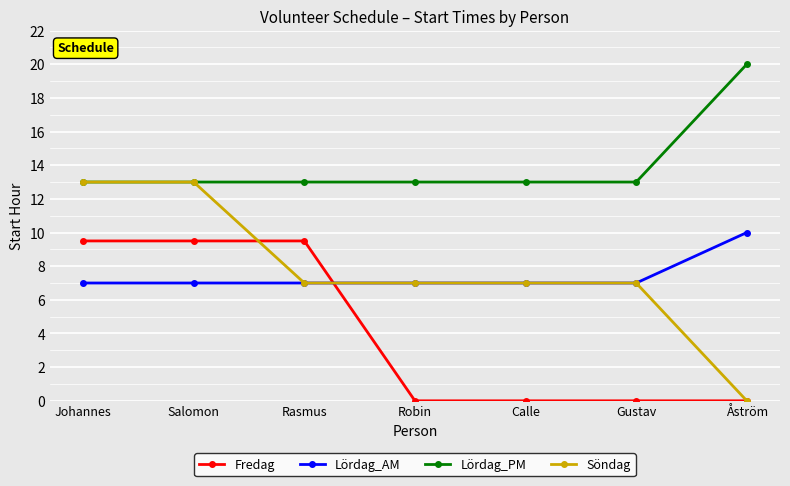

What position from the left is Salomon?

2